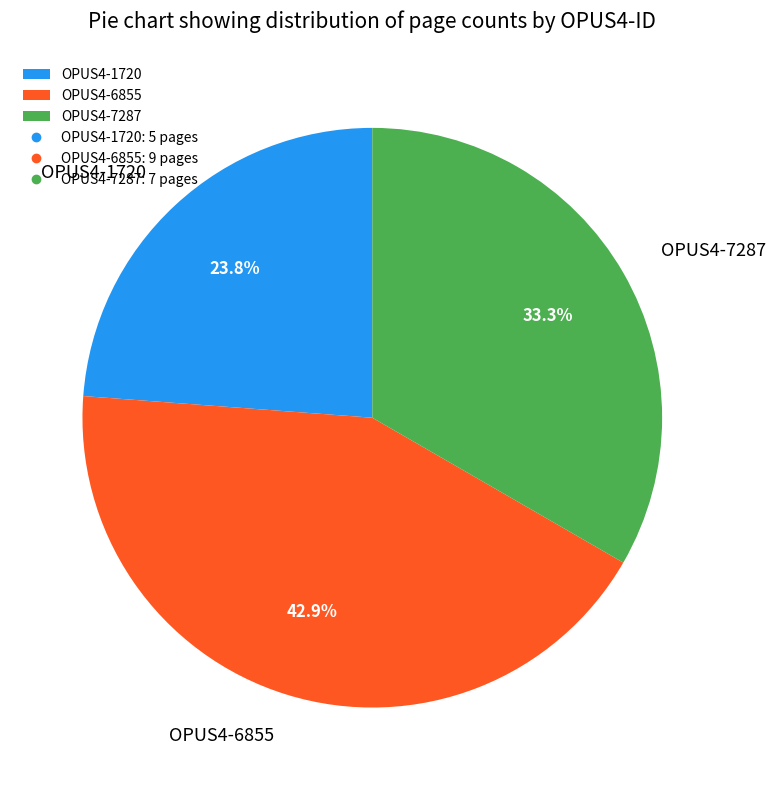

To the nearest percent, what is the difference between the largest and smallest slice percentages?

19%